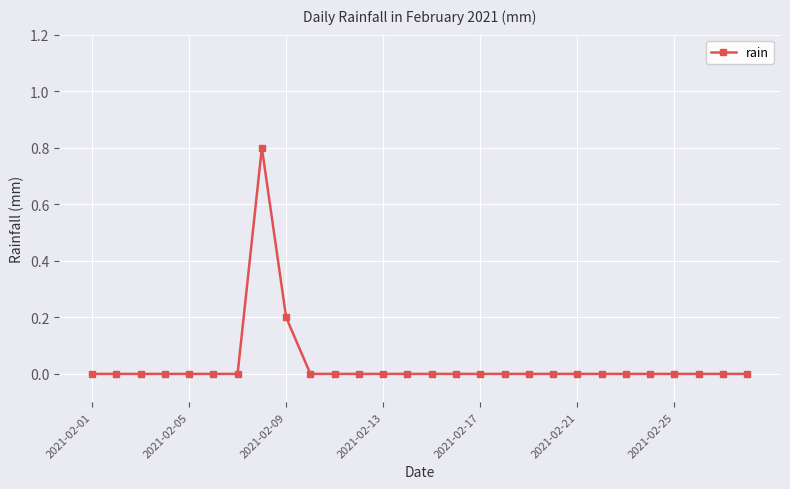

What is the sum of all values?

1.0